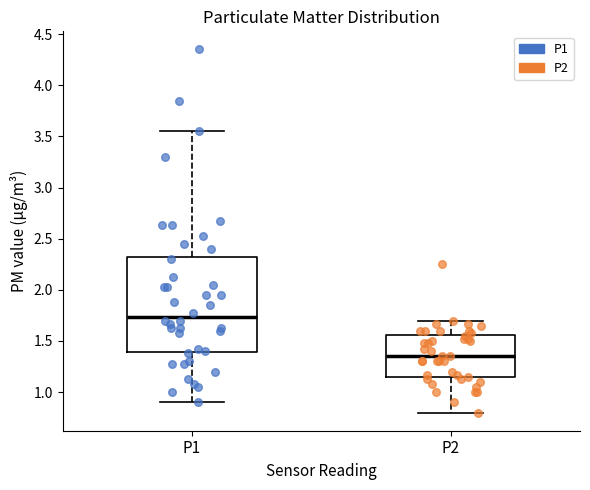

Which box is the tallest, from its lower edge to its upper edge?

P1